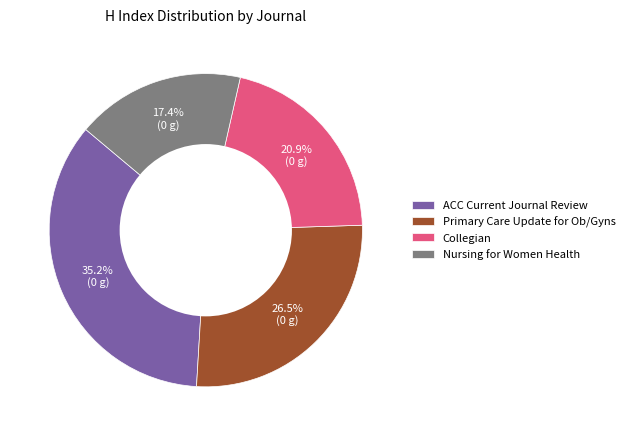

Is there a majority slice in this chart?

No